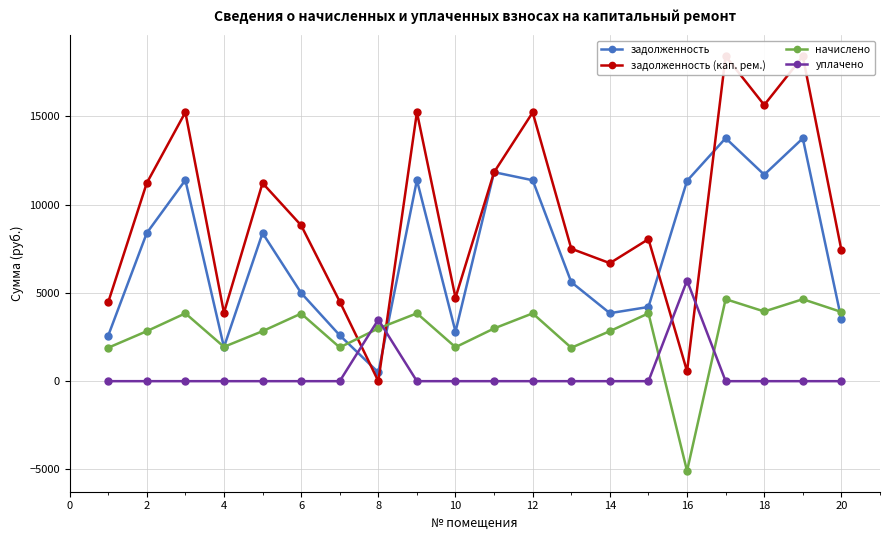

What is the maximum value for уплачено?

5700.0